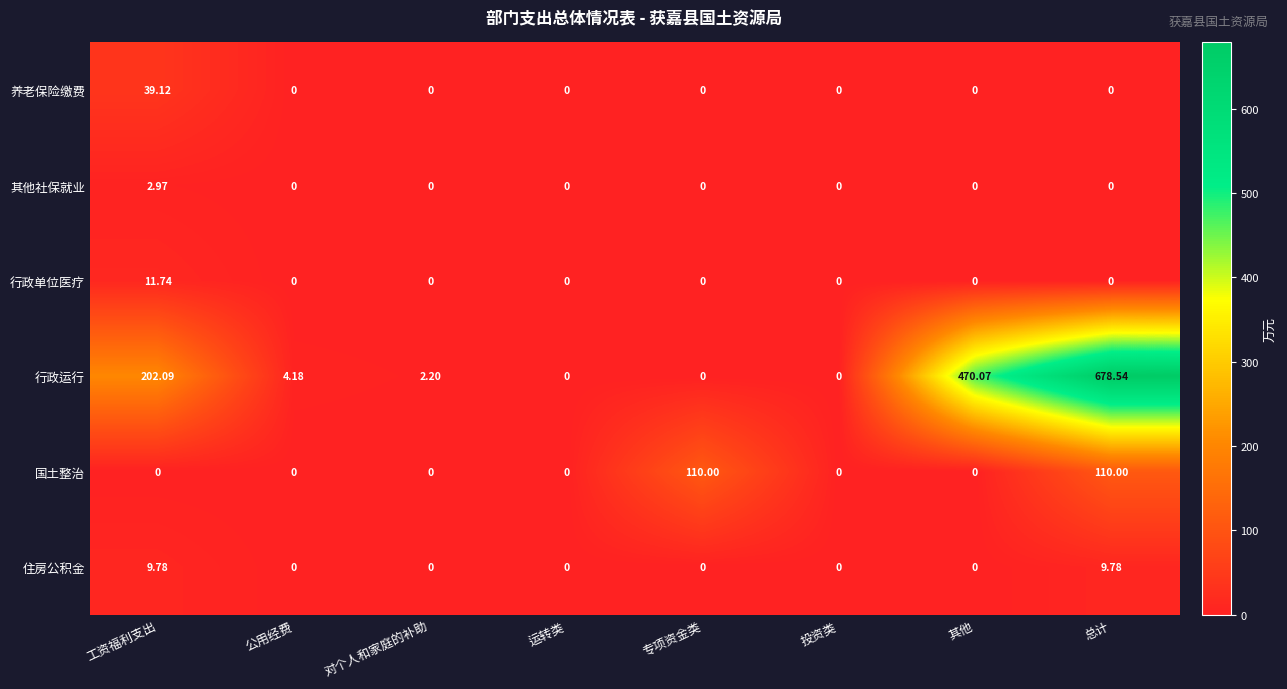

At 工资福利支出, list the series in order from smallest to largest.

国土整治, 其他社保就业, 住房公积金, 行政单位医疗, 养老保险缴费, 行政运行